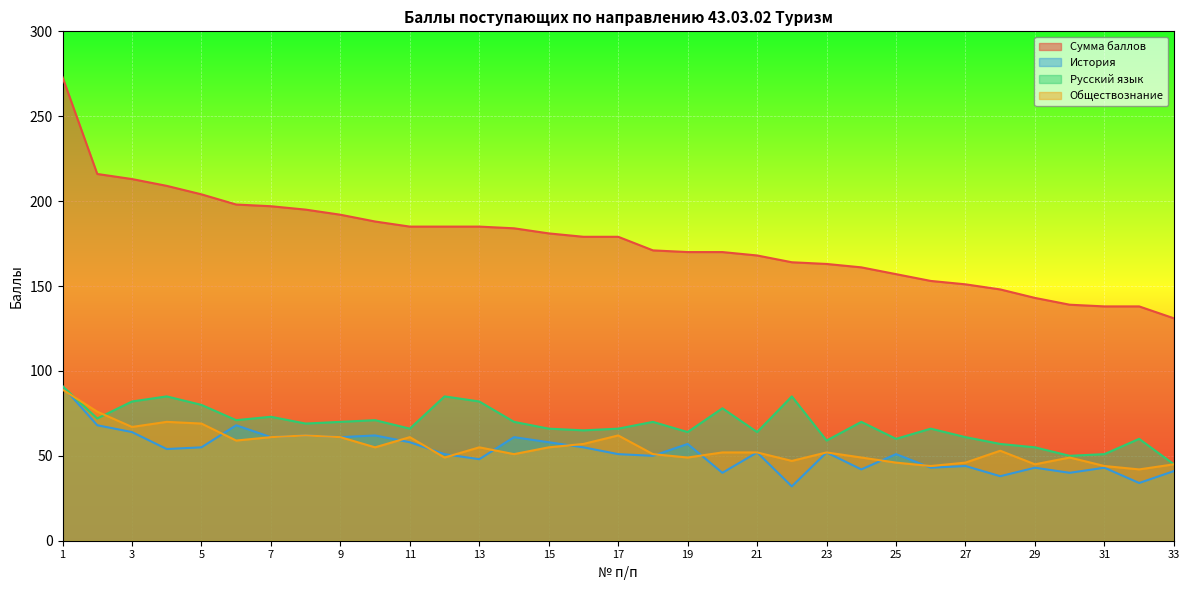

Does the chart display data point markers on the line(s)?

No